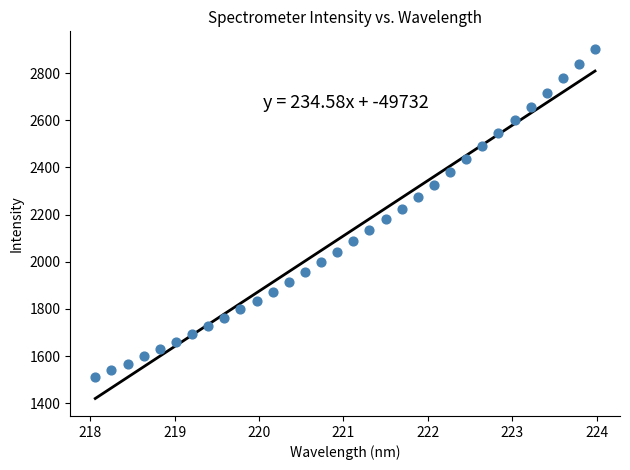

What is the range of X values (max minus min)?

5.9